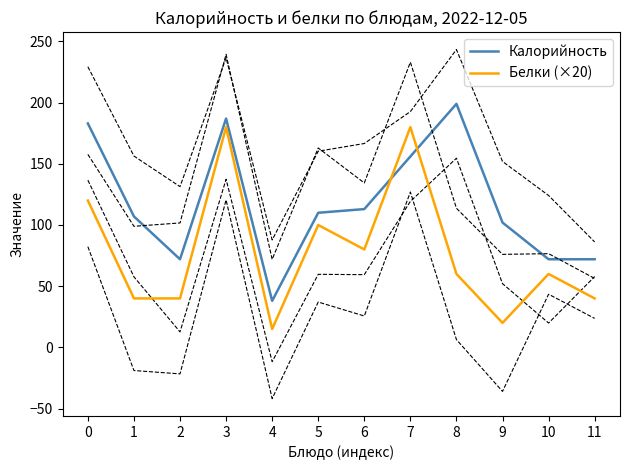

What is the minimum value for Белки (×20)?

15